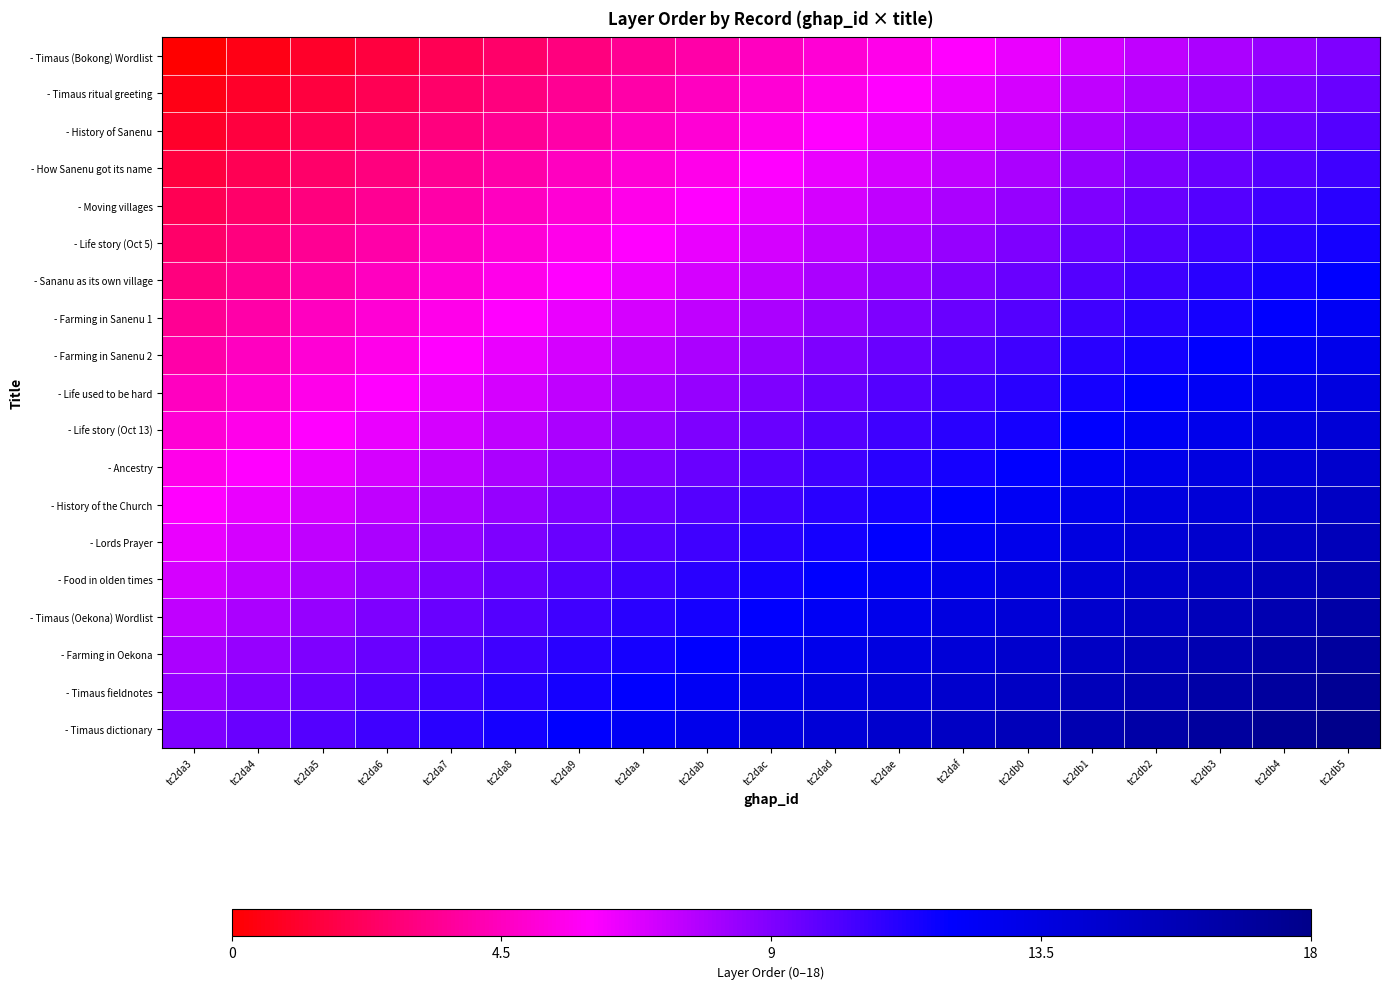

Count the number of categories in the chart.

19